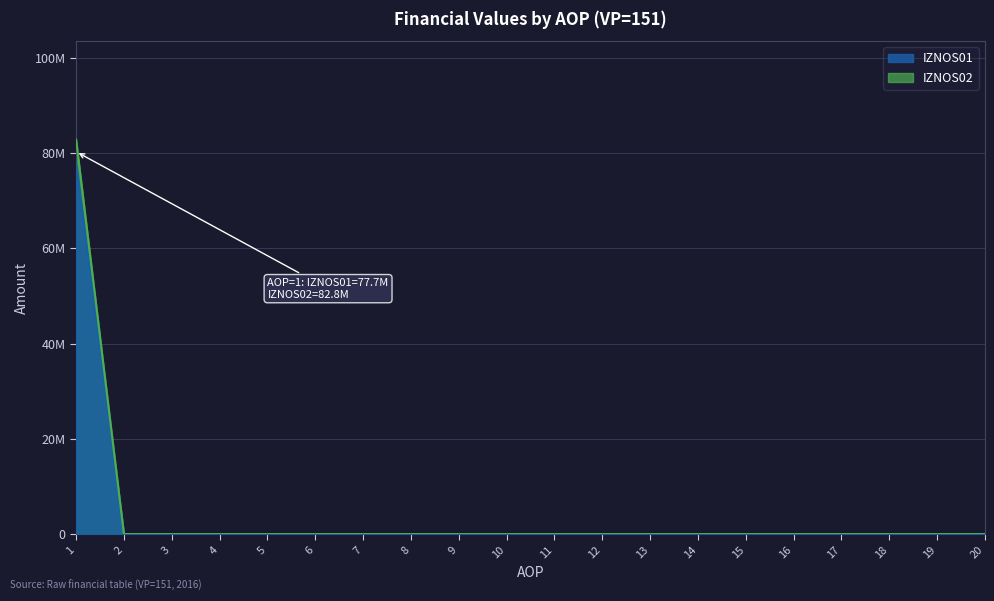

At how many categories does at least one series exceed 18597194?

1